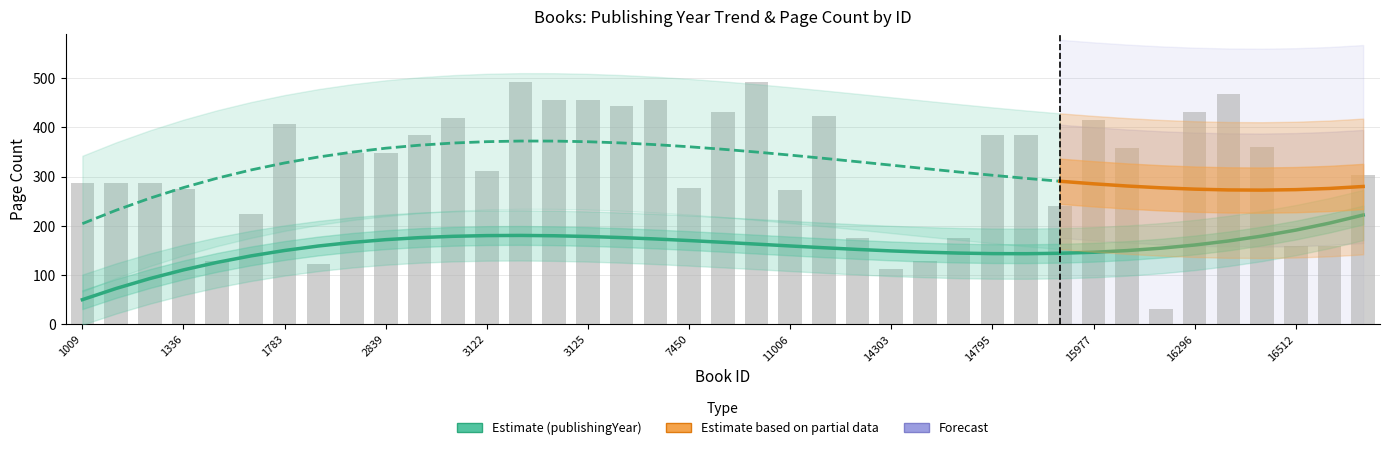

How many values are below 348?

19